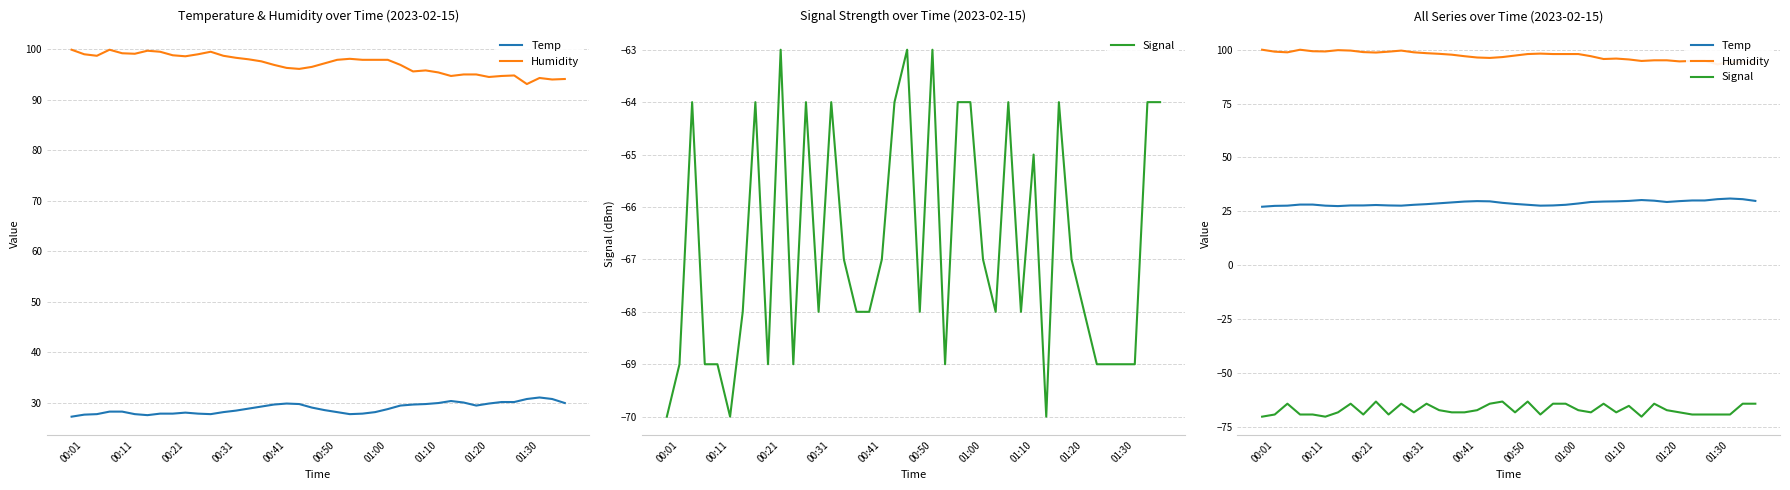

Which series changed the most between 00:50 and 12?

Signal